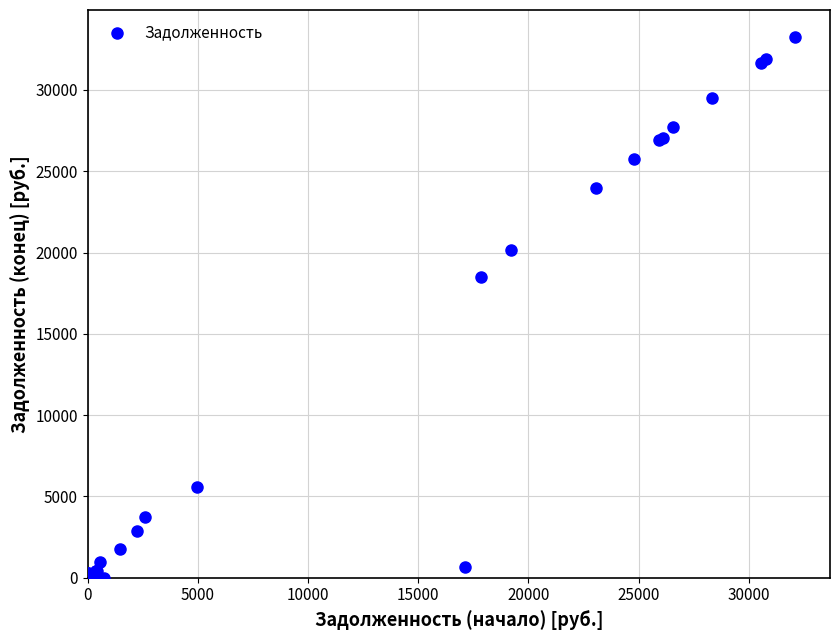

What Y value in the scatter plot is closest to 16627?

18514.9